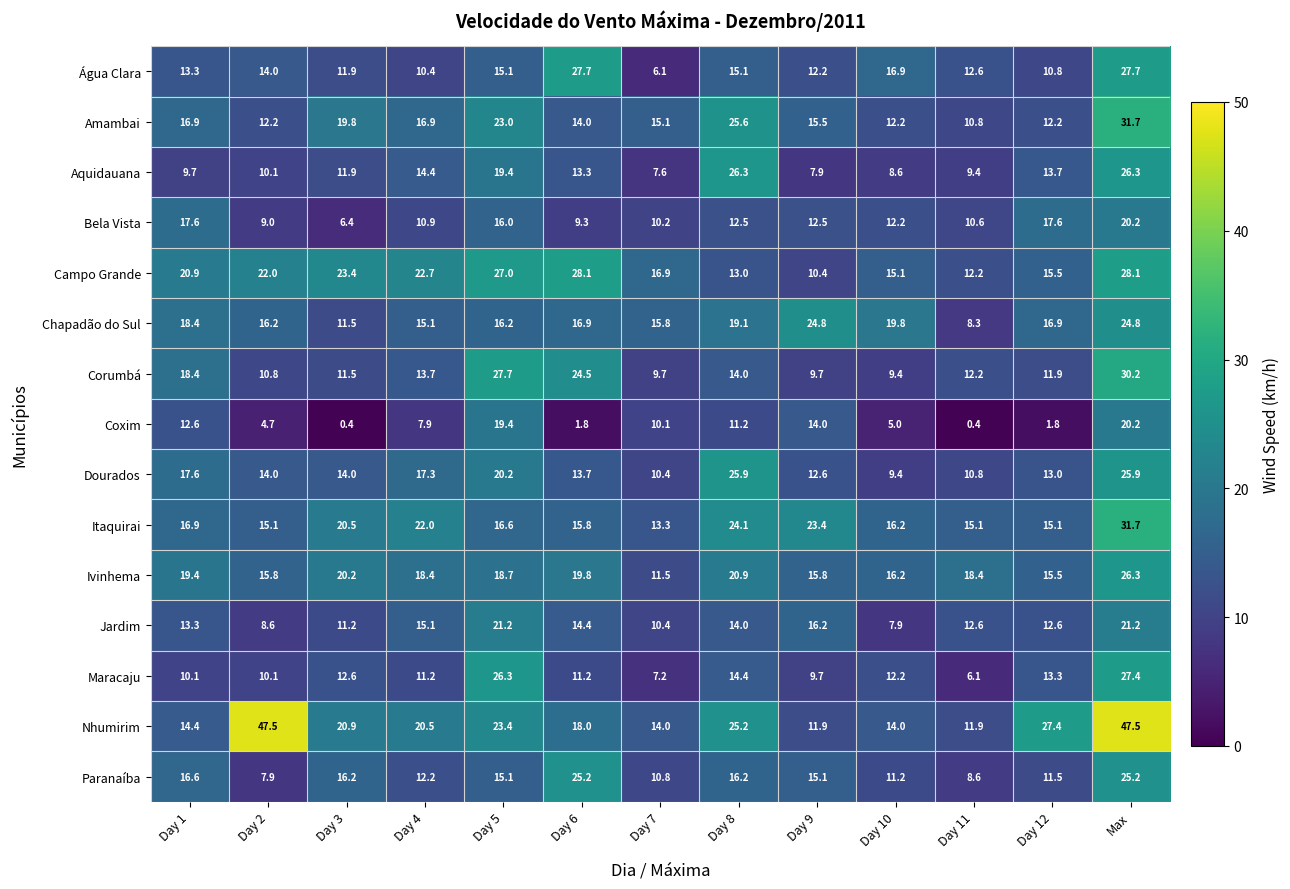

Is the value of Itaquirai at Day 5 greater than the value of Amambai at Day 4?

No